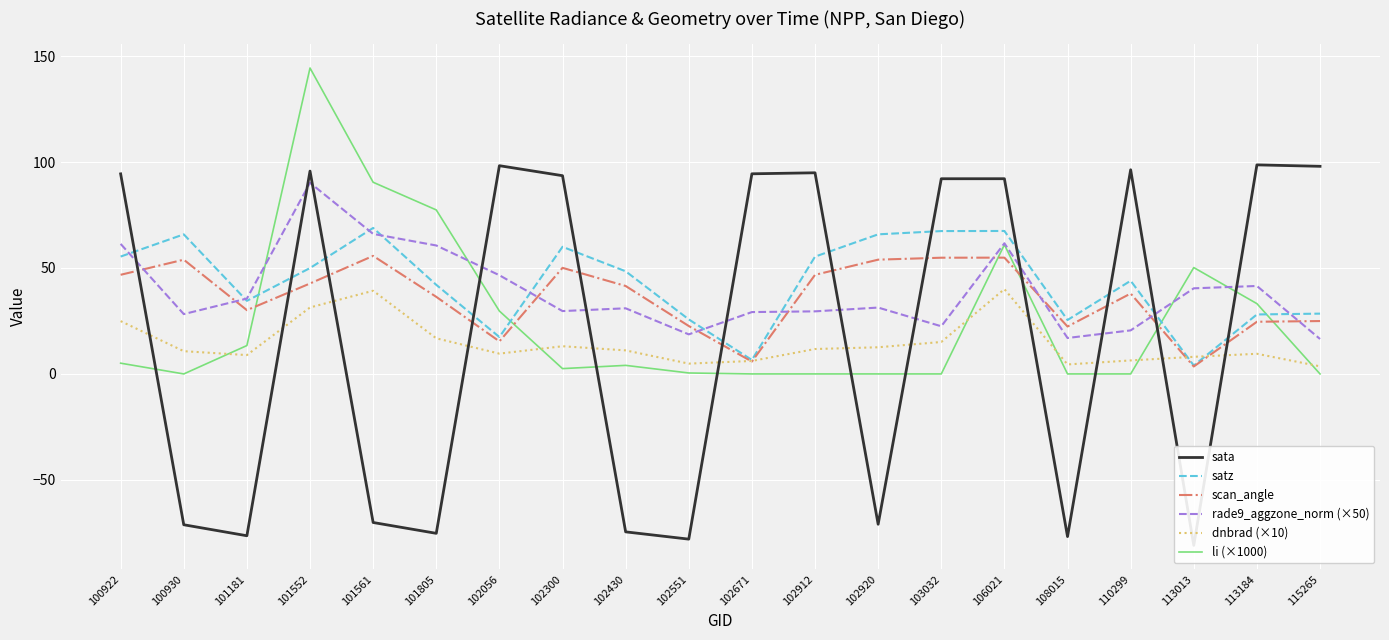

At which label does scan_angle reach its minimum?

113013